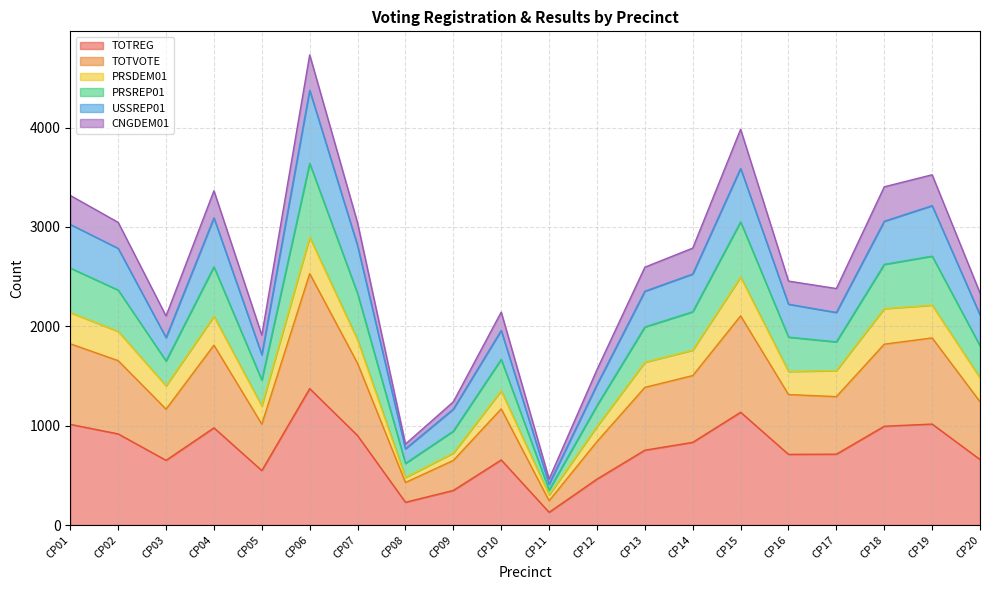

At which category is the sum across all series the highest?

CP06